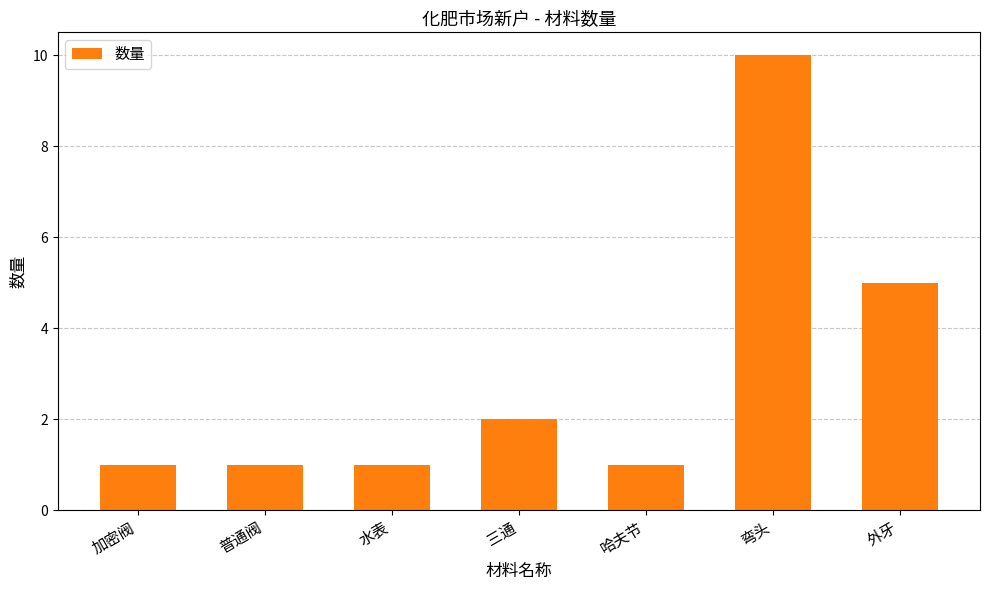

What position from the left is 外牙?

7